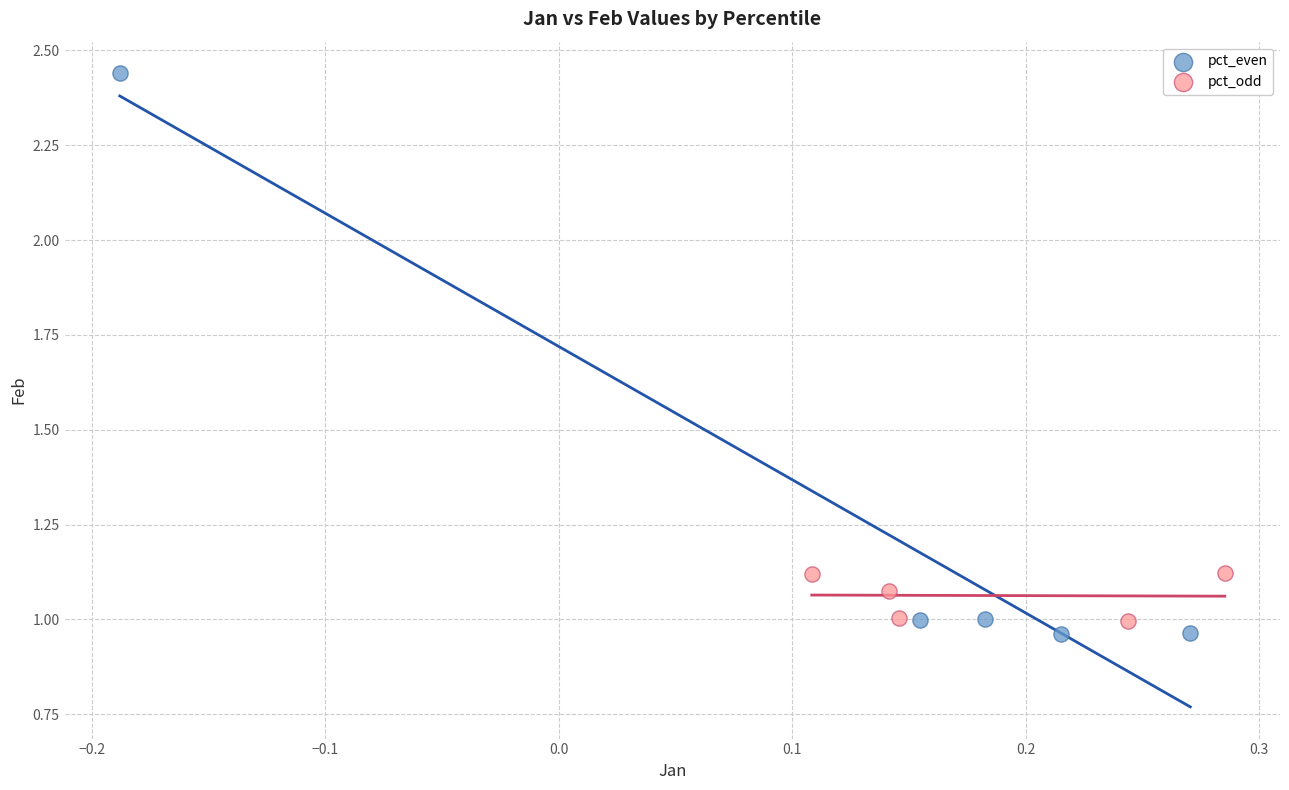

Which series has the widest spread of Y values?

pct_even